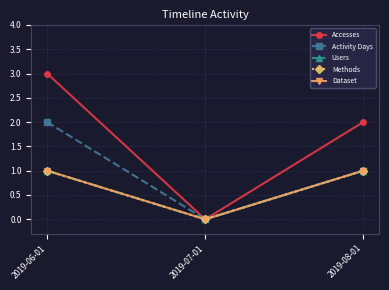

Reading left to right, list all the values displayed in this chart.

Accesses: 2019-06-01=3	2019-07-01=0	2019-08-01=2
Activity Days: 2019-06-01=2	2019-07-01=0	2019-08-01=1
Users: 2019-06-01=1	2019-07-01=0	2019-08-01=1
Methods: 2019-06-01=1	2019-07-01=0	2019-08-01=1
Dataset: 2019-06-01=1	2019-07-01=0	2019-08-01=1